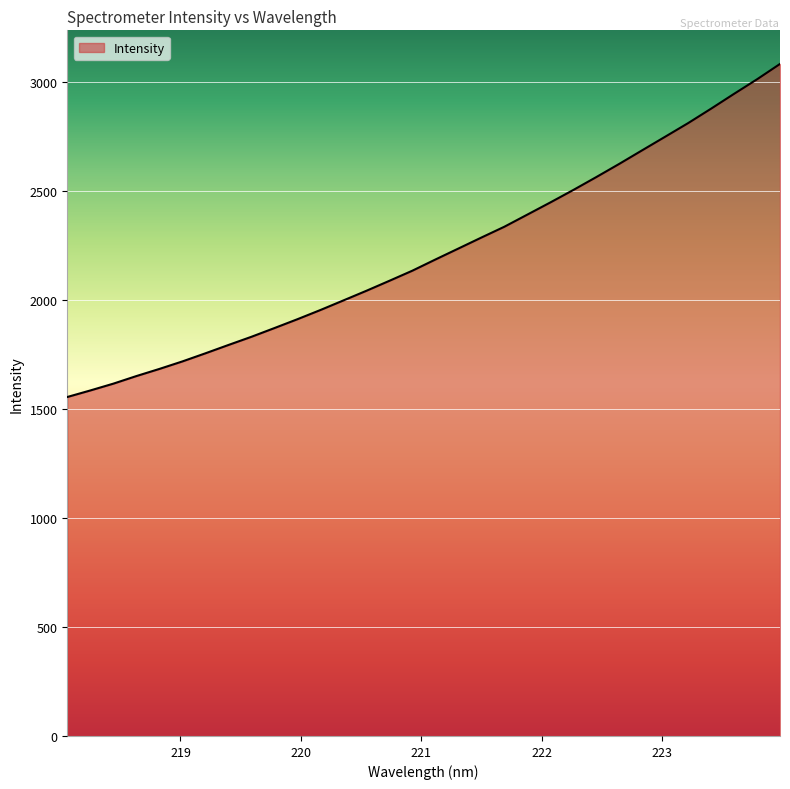

What is the difference between the maximum and minimum values?

1526.8